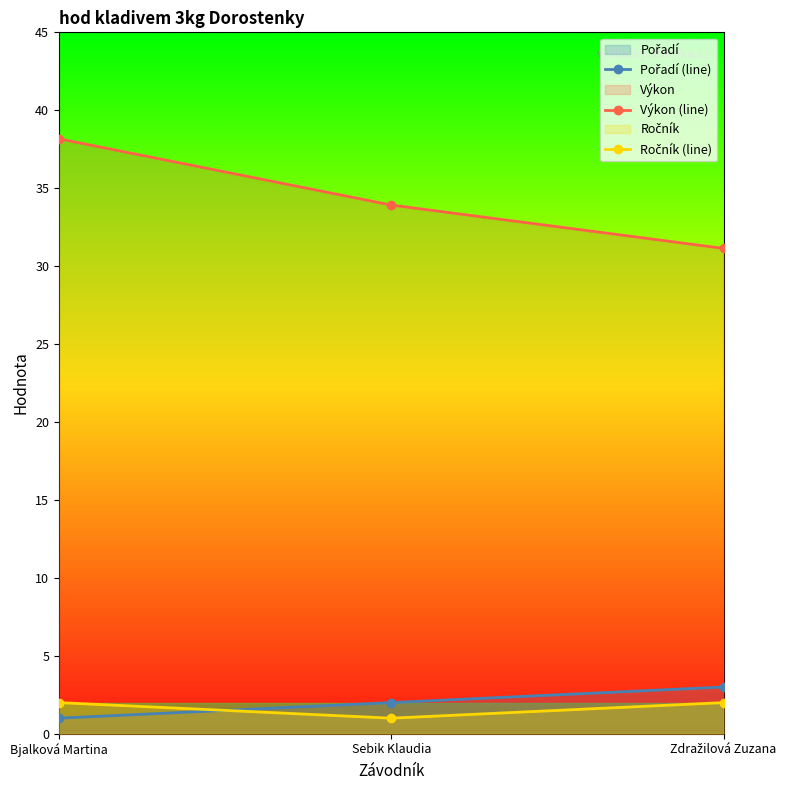

What is the sum of all Pořadí (line) values?

6.0